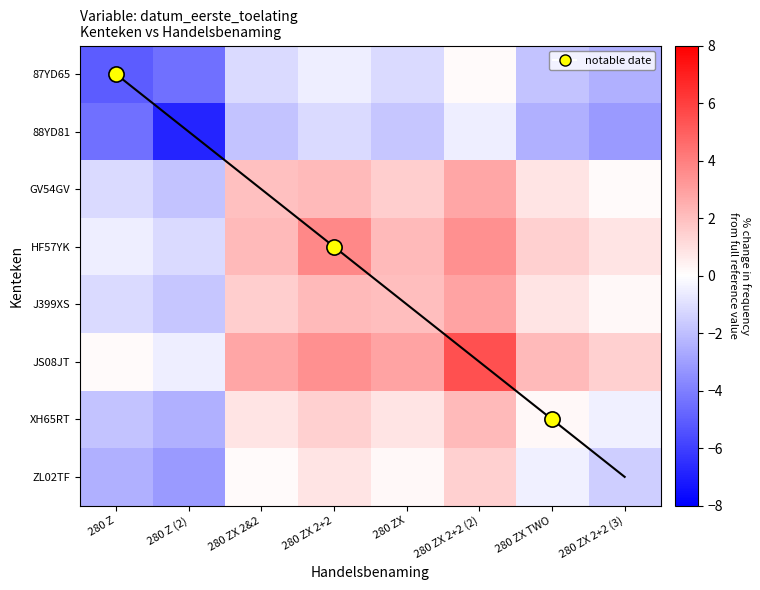

At which category is the sum across all series the highest?

280 ZX 2+2 (2)